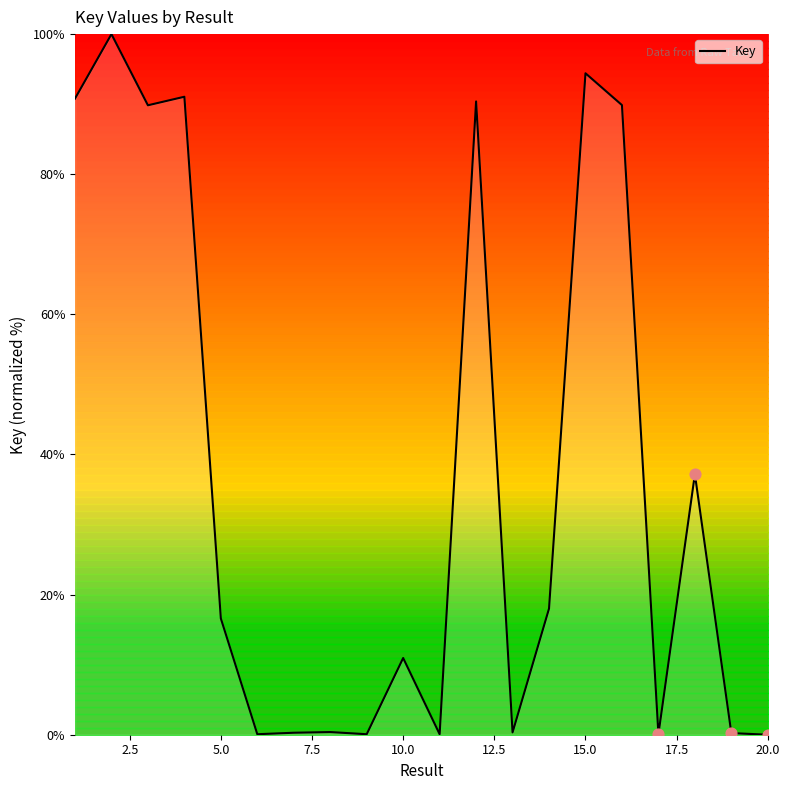

What is the greatest value displayed?

100.0